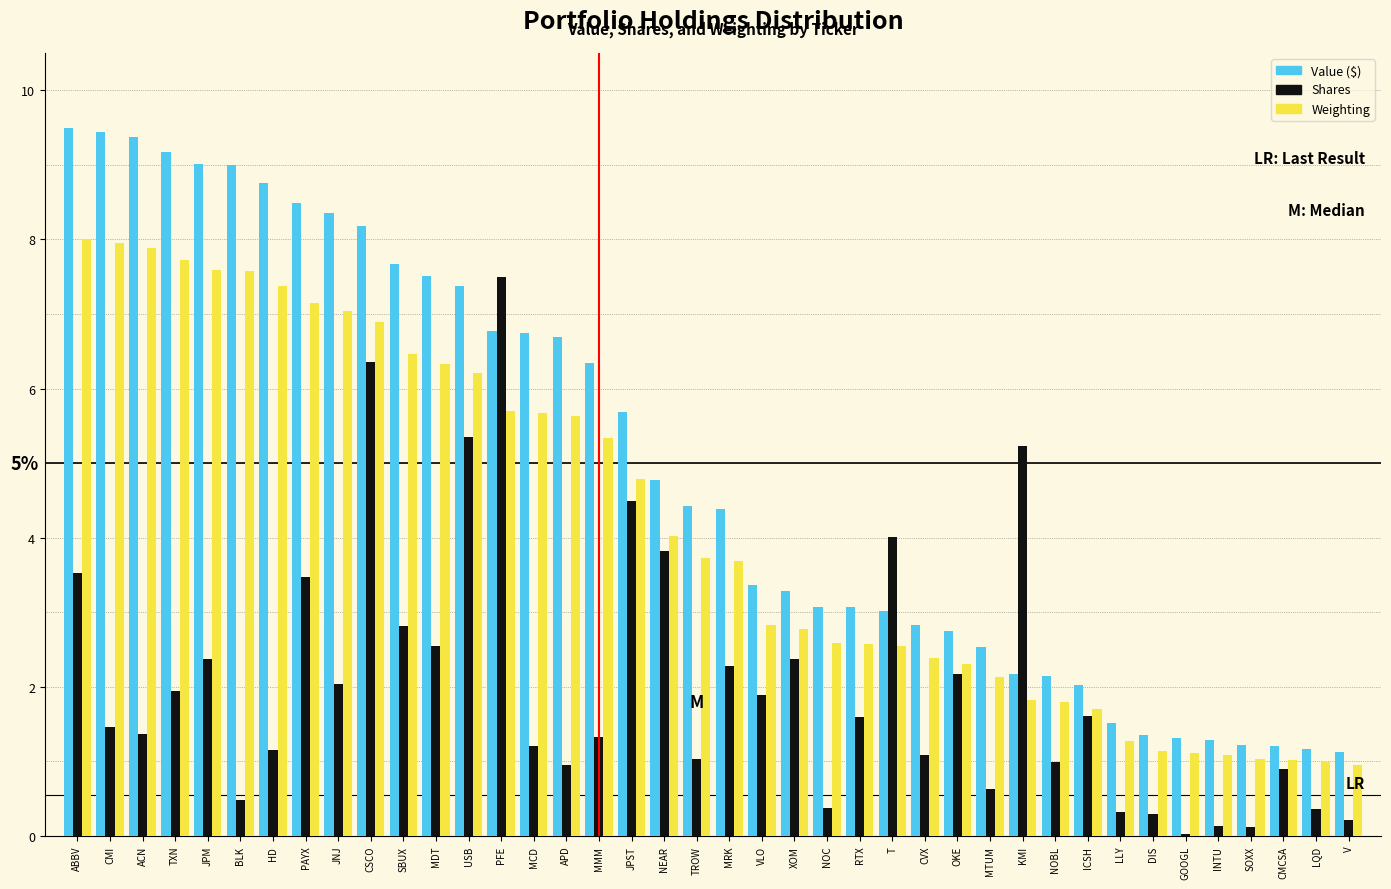

What is the total value across all series at V?

2.3